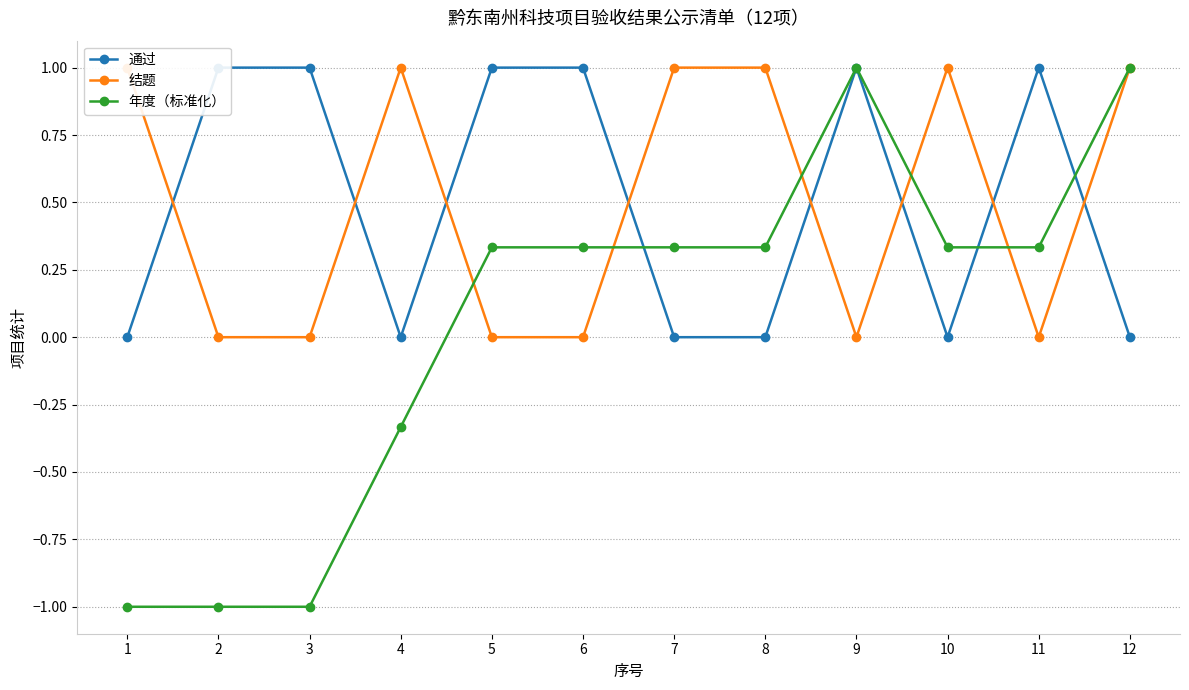

What is the total value across all series at 9?

2.0